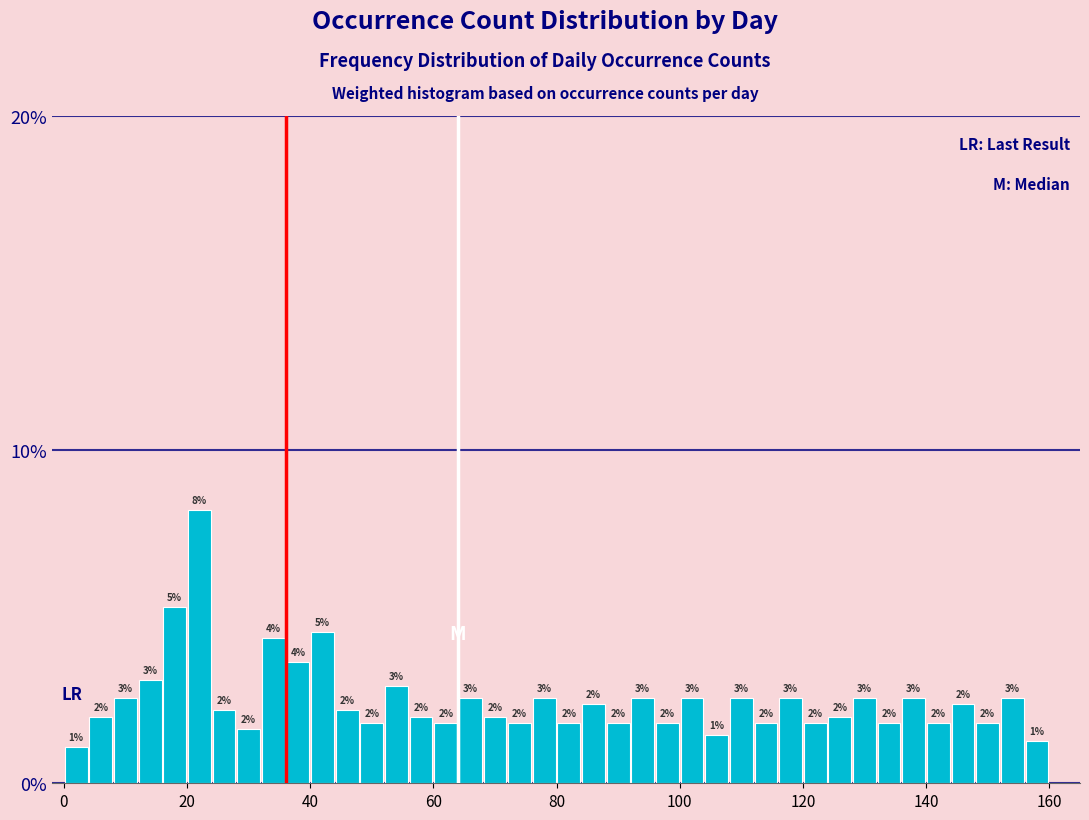

Around what value on the x-axis is the tallest bar? Give the approximate position of its centre, as read against the axis.

22